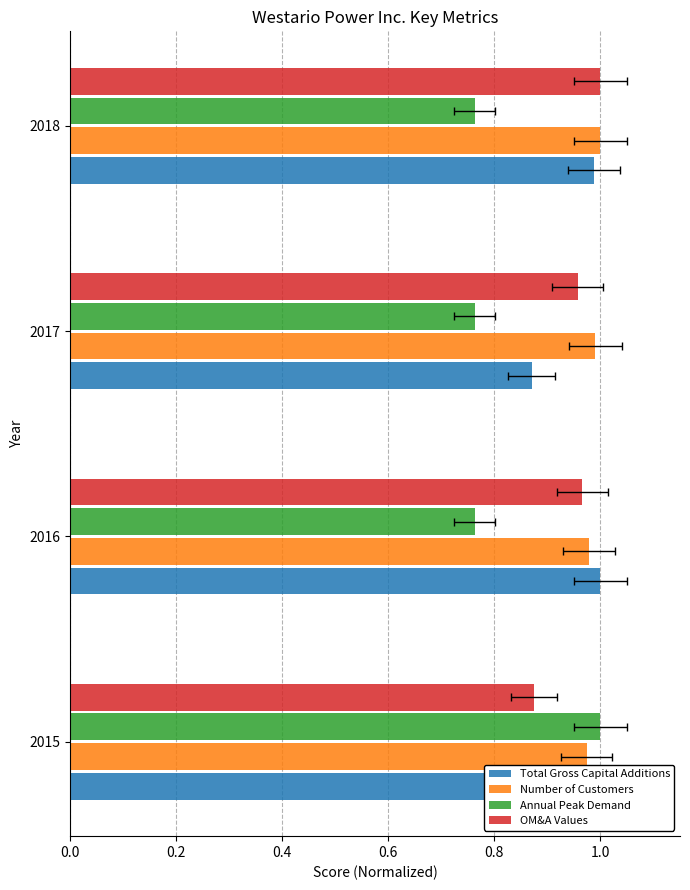

List the series in order of their overall mean, lowest first.

Annual Peak Demand, Total Gross Capital Additions, OM&A Values, Number of Customers